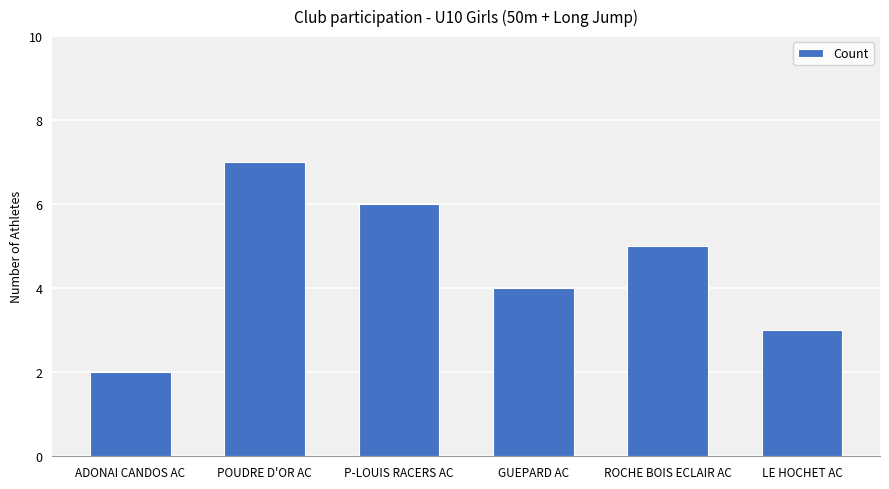

Between LE HOCHET AC and P-LOUIS RACERS AC, which is larger?

P-LOUIS RACERS AC